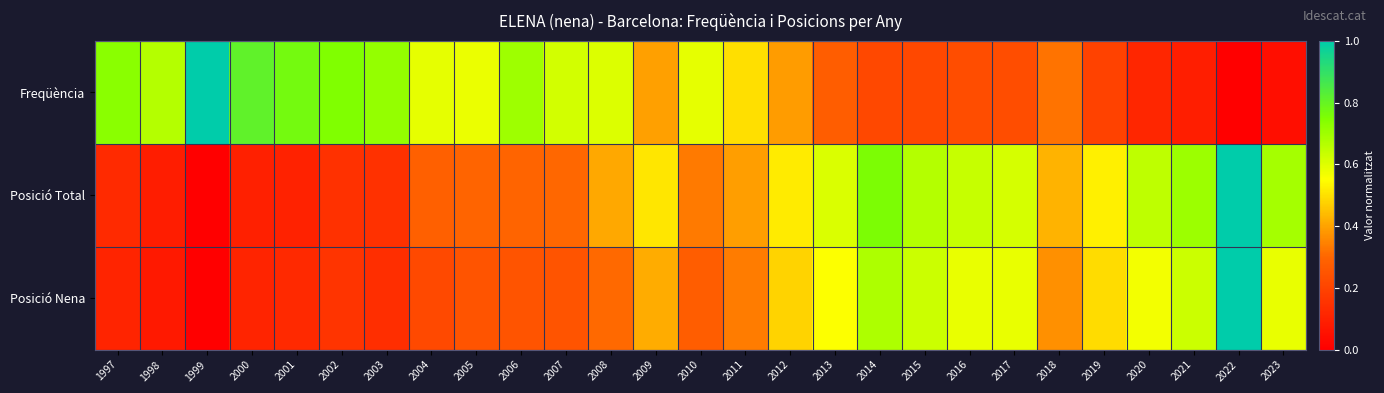

Count the number of data series in this chart.

3